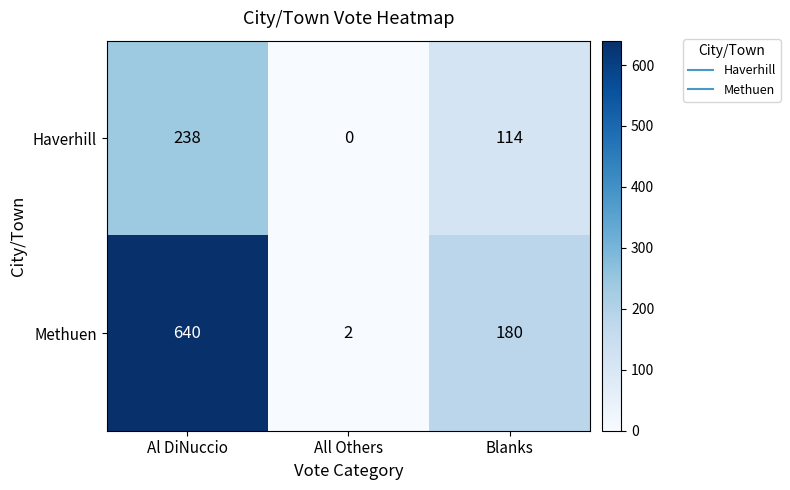

At which category is the sum across all series the highest?

Al DiNuccio